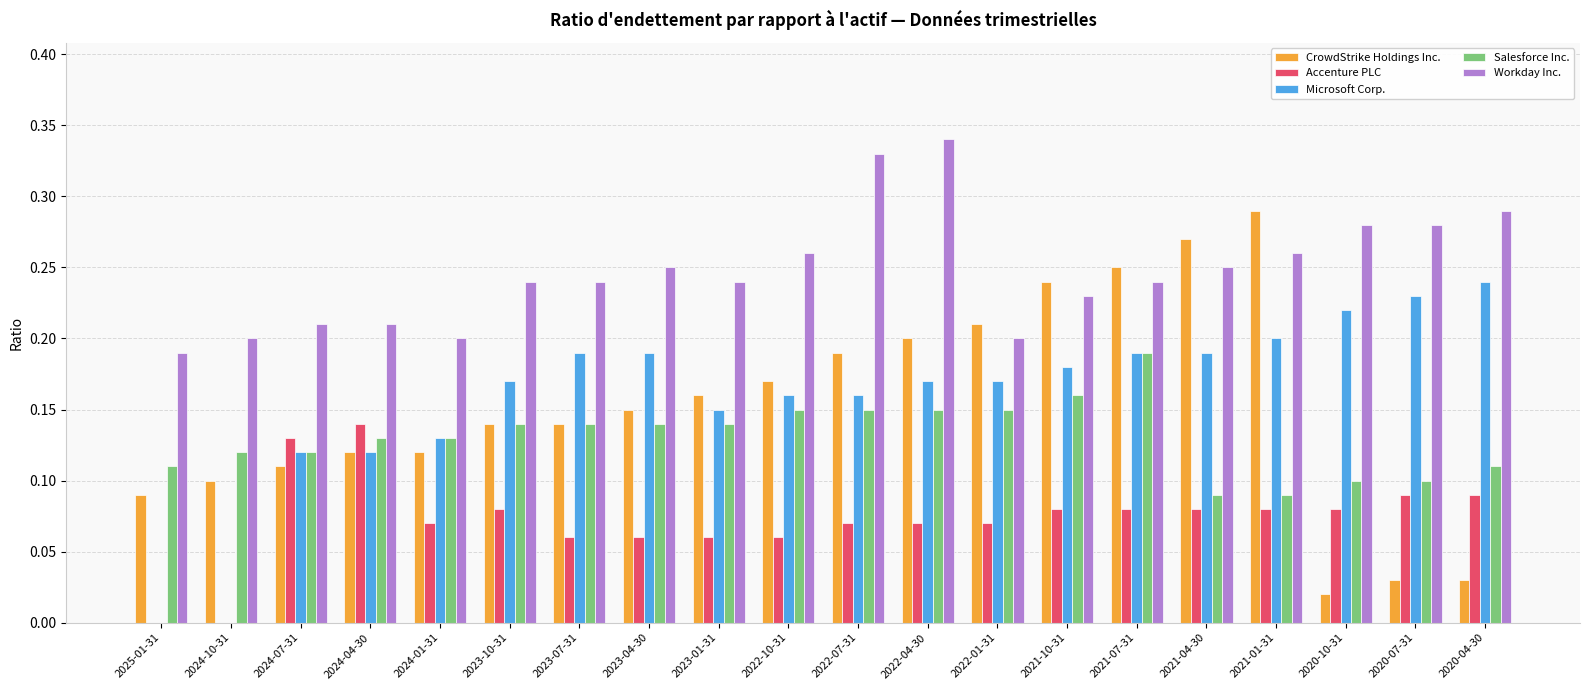

Is it true that Accenture PLC equals 0.1 at 2023-10-31?

True